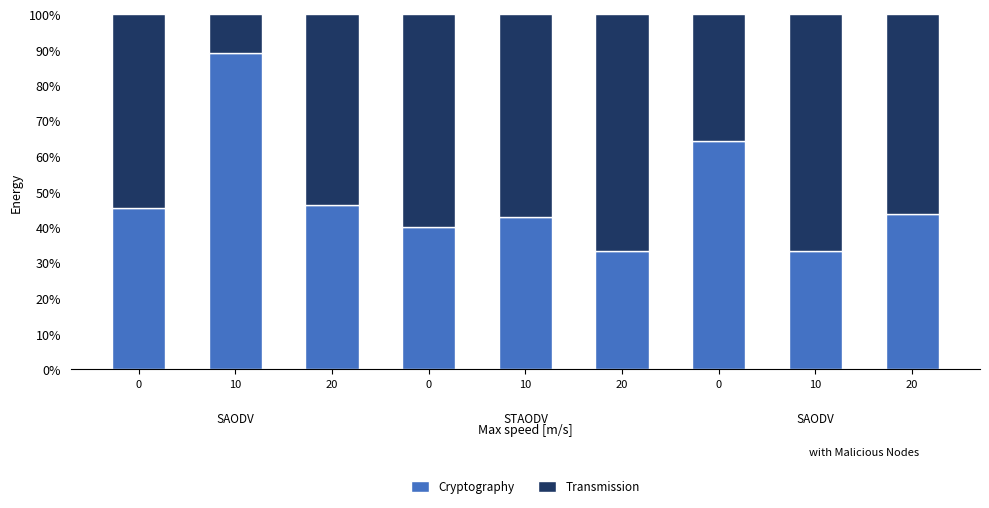

True or false: Transmission has a value of 0.2 at 10.

False